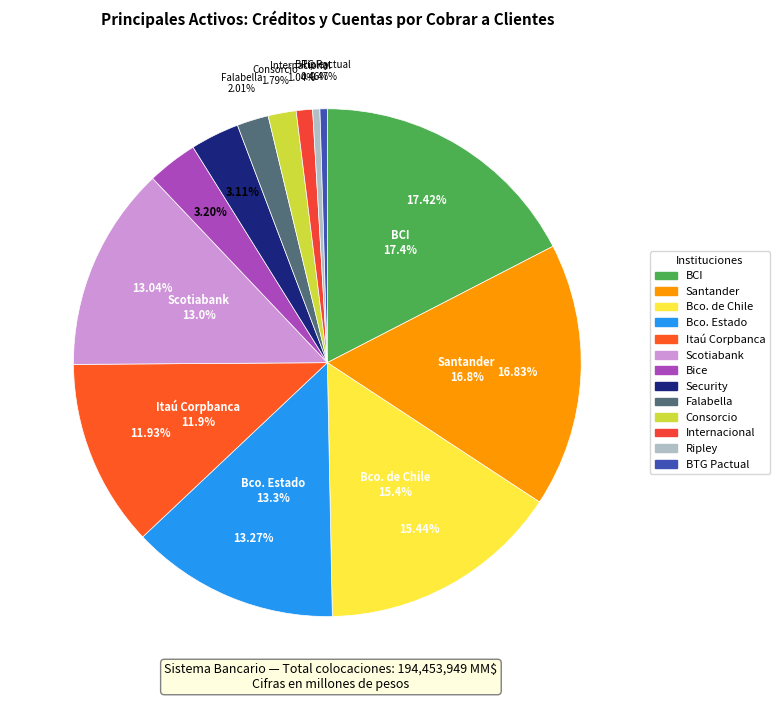

To the nearest percent, what is the combined percentage of Banco Consorcio and Scotiabank Chile?

15%